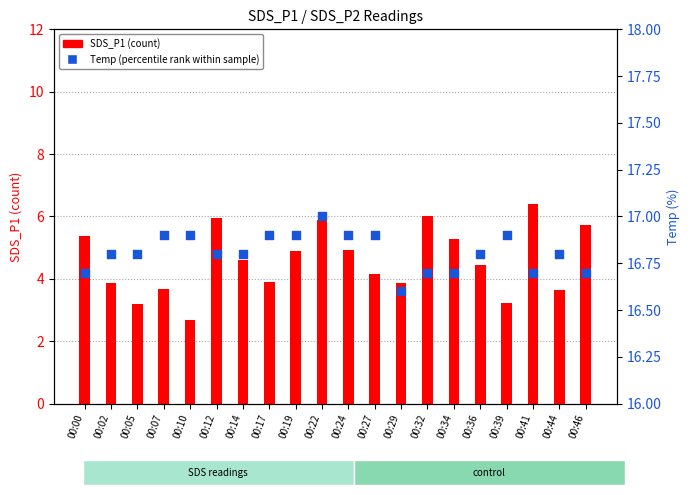

Which series has the largest total across all categories?

Temp (percentile rank)